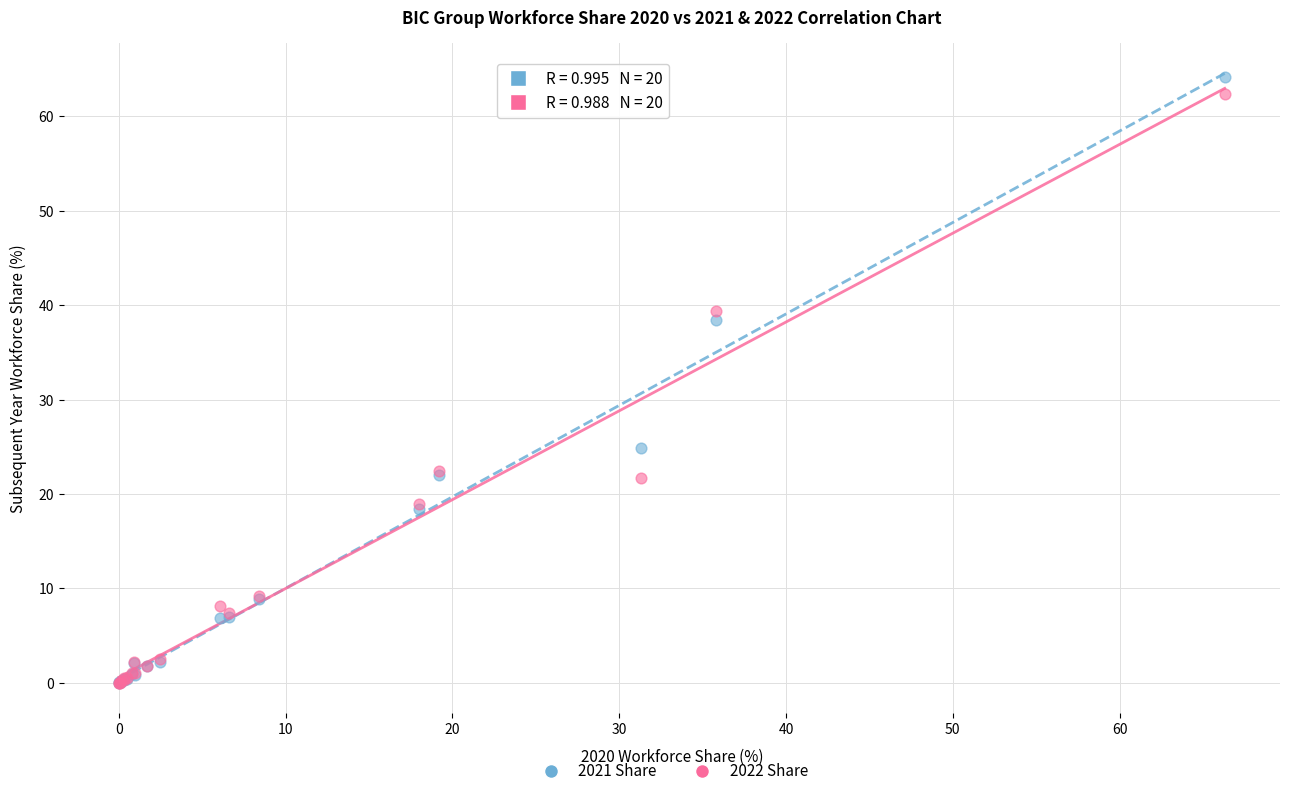

In the 2022 Share series, what Y value is closest to 31?

39.4